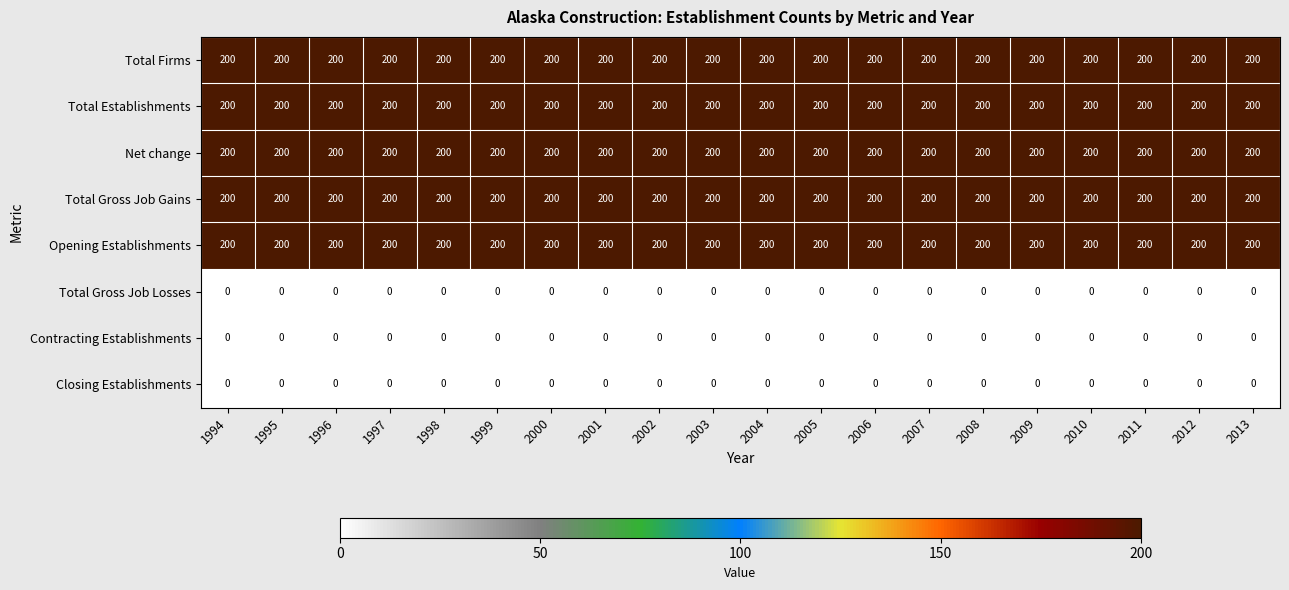

What is the spread (max minus min) of values at 2010?

200